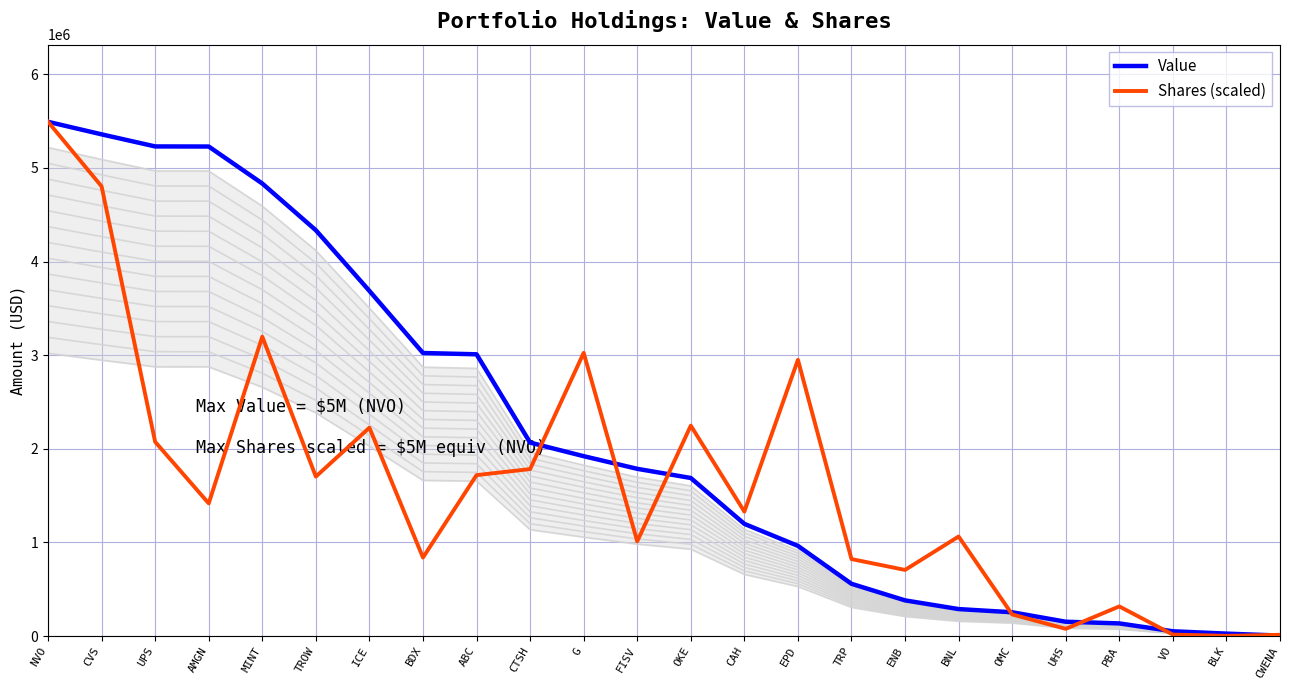

Read the Shares (scaled) value at CVS.

4802305.7